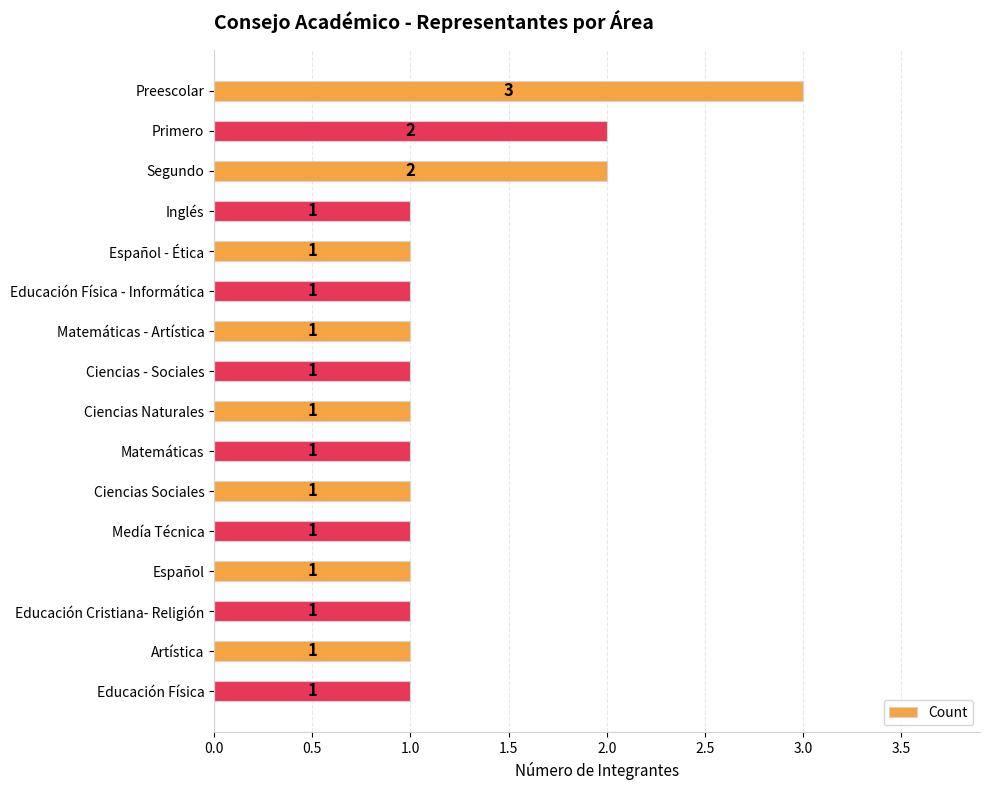

How many data points are above 1?

3